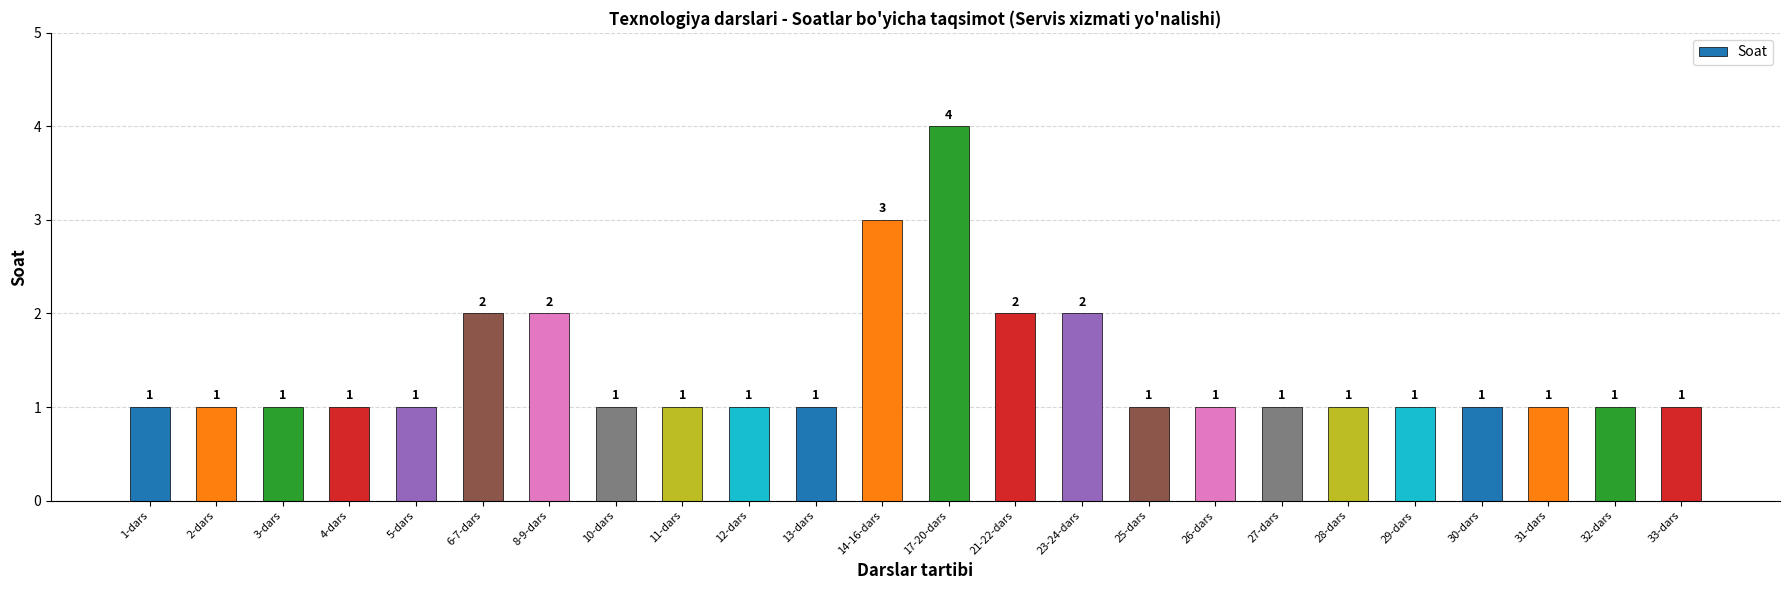

What is the sum of the values at 13-dars and 17-20-dars?

5